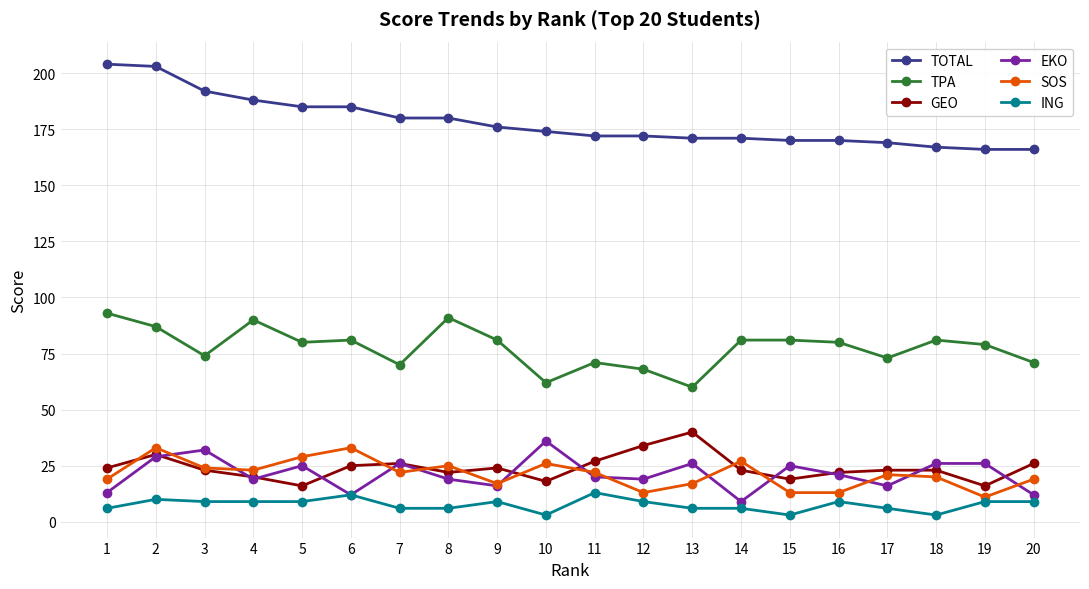

Between 2 and 17, which series saw the biggest shift?

TOTAL